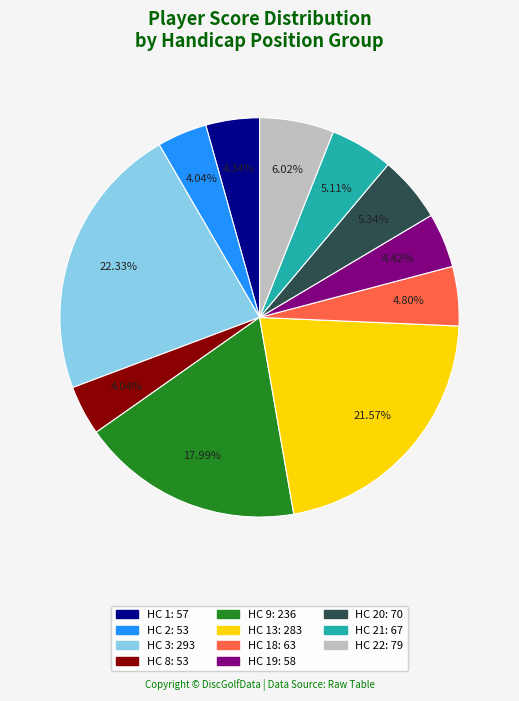

Is there any slice that represents more than half of the pie?

No